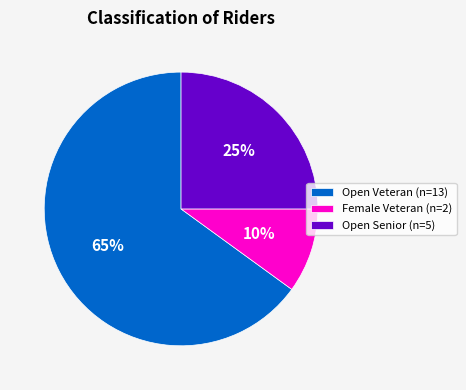

Count the number of slices in the pie.

3